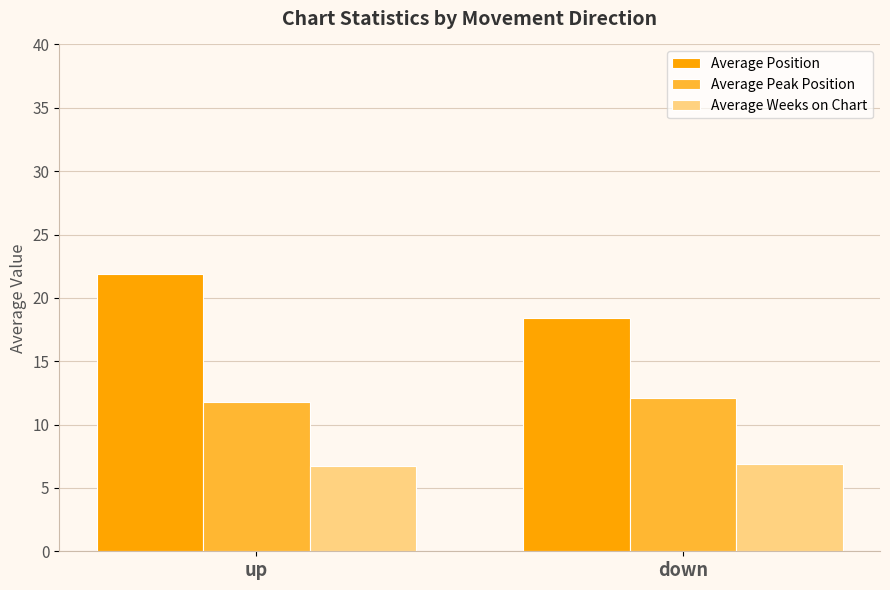

The Average Weeks on Chart series shows 6.9 at down. True or false?

True